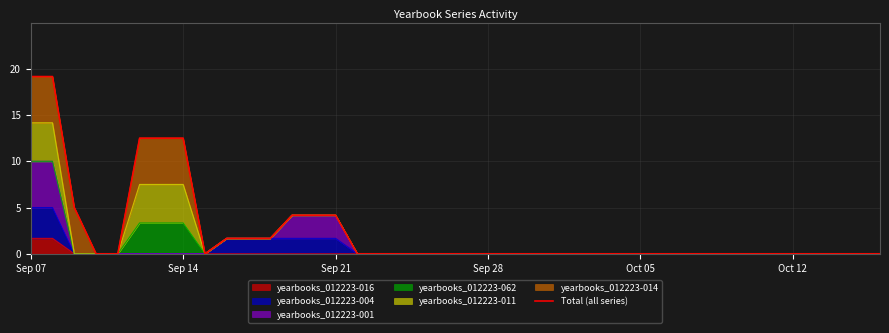

What position from the right is Sep 21?

26